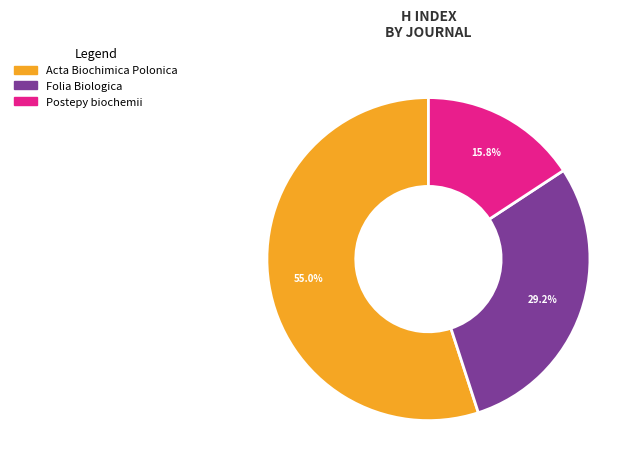

Does any single category account for the majority?

Yes